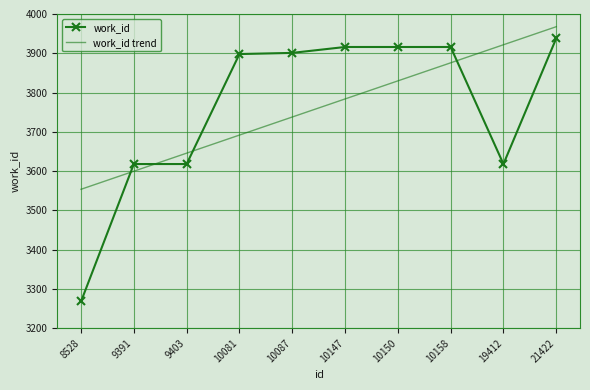

How many distinct data groups are displayed?

2